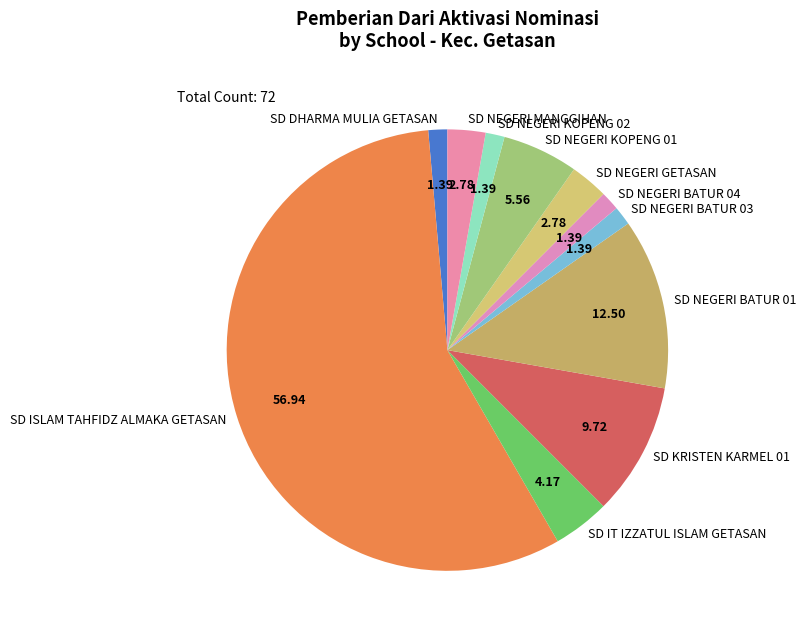

What is the largest slice in the pie chart?

SD ISLAM TAHFIDZ ALMAKA GETASAN